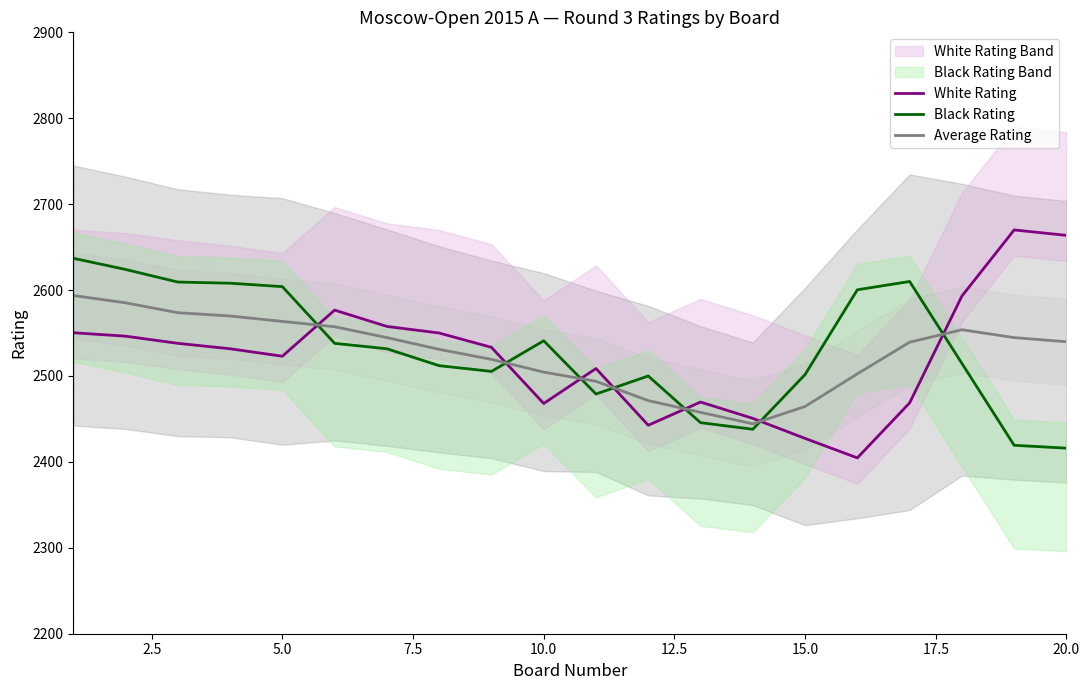

Does the chart display data point markers on the line(s)?

No